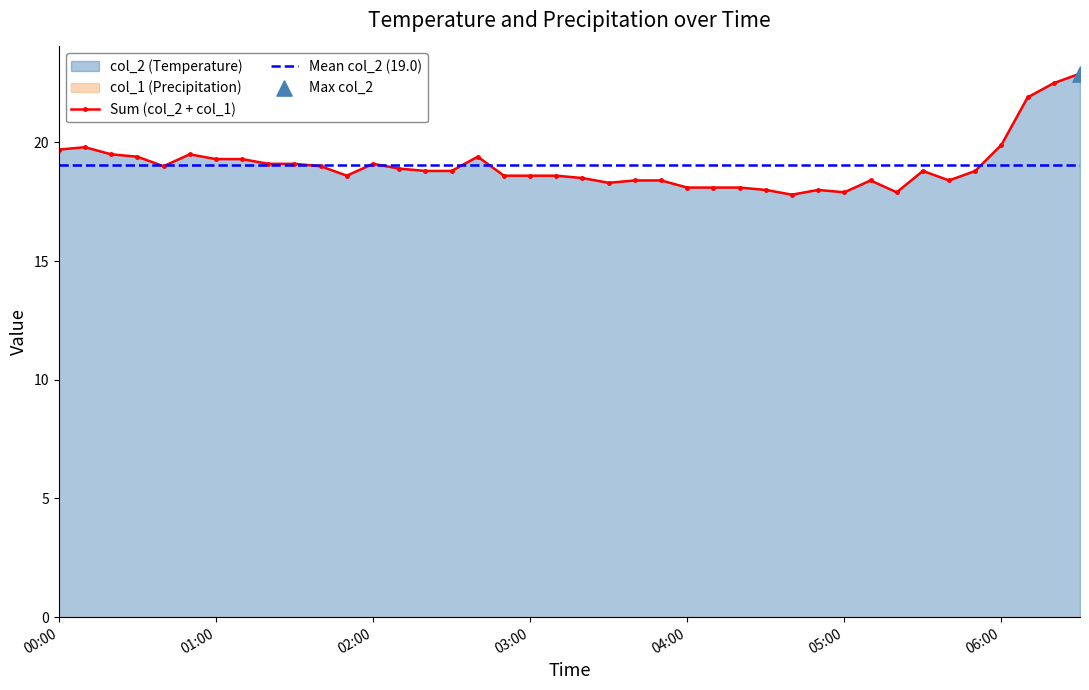

What is the minimum value for Sum (col_2 + col_1)?

17.8